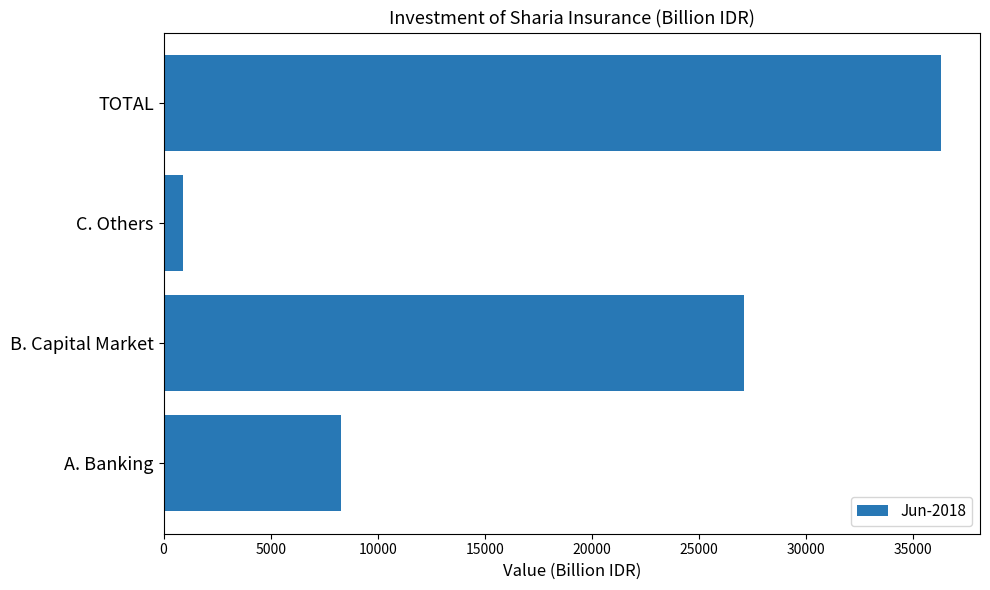

What is the sum of all values?

72596.3